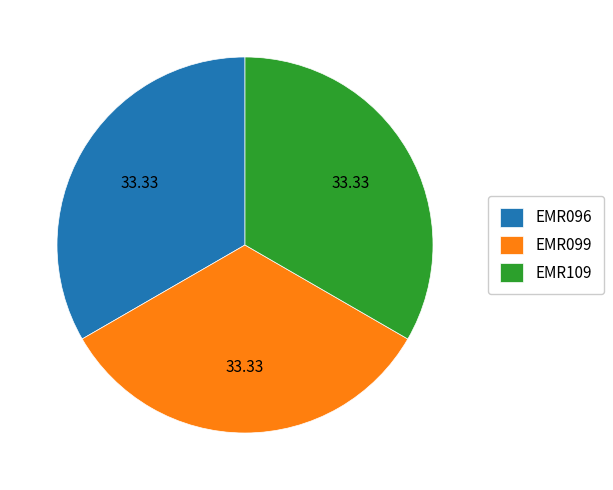

Approximately how many times larger is the value at EMR109 compared to EMR099?

1.0